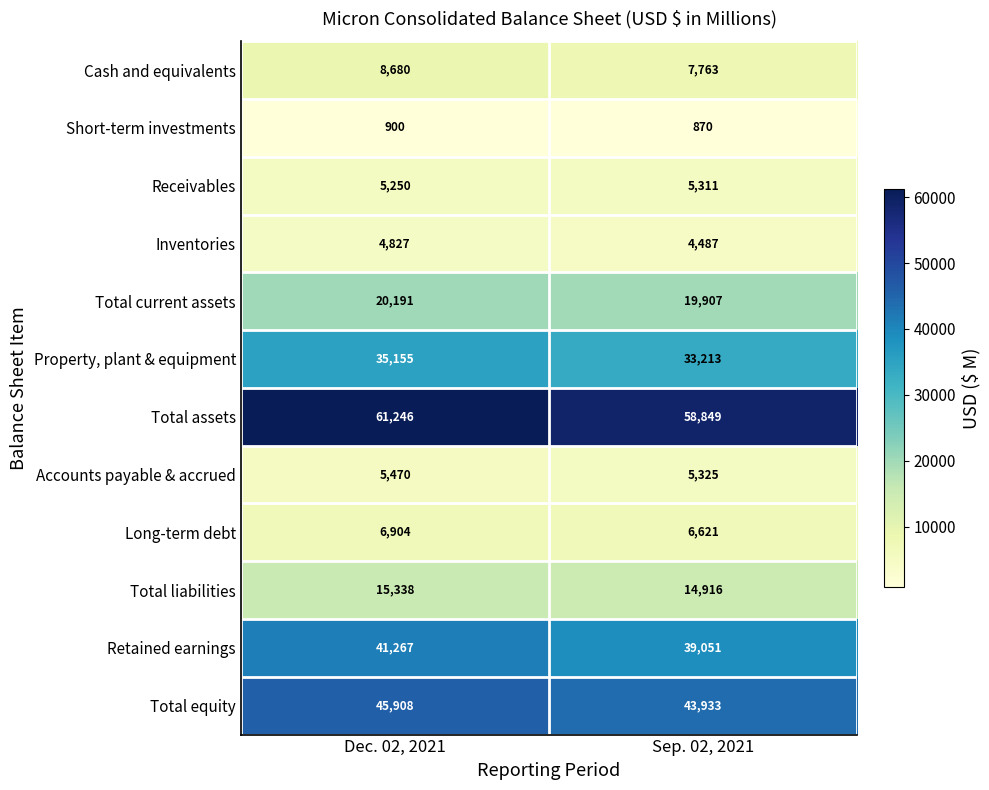

Reading left to right, transcribe all the data shown in this chart.

Cash and equivalents: 8680	7763
Short-term investments: 900	870
Receivables: 5250	5311
Inventories: 4827	4487
Total current assets: 20191	19907
Property, plant & equipment: 35155	33213
Total assets: 61246	58849
Accounts payable & accrued: 5470	5325
Long-term debt: 6904	6621
Total liabilities: 15338	14916
Retained earnings: 41267	39051
Total equity: 45908	43933